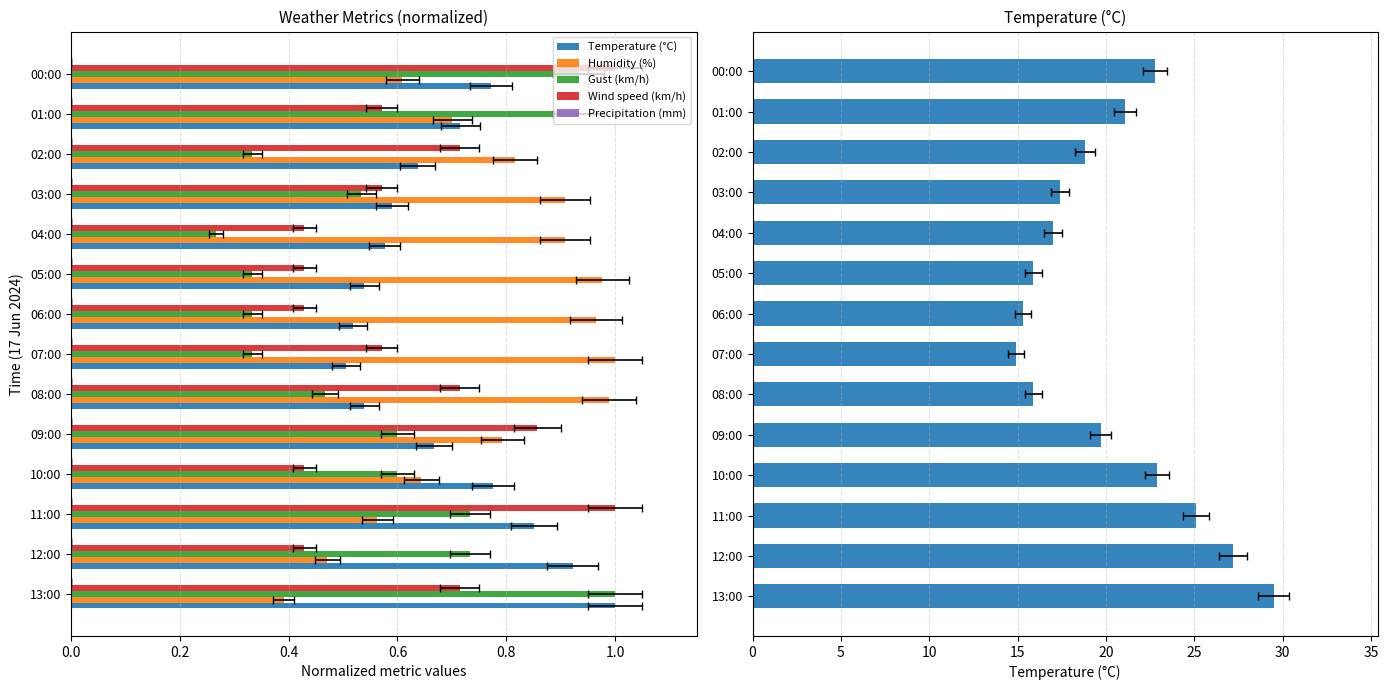

How many bars are there in each group?

5